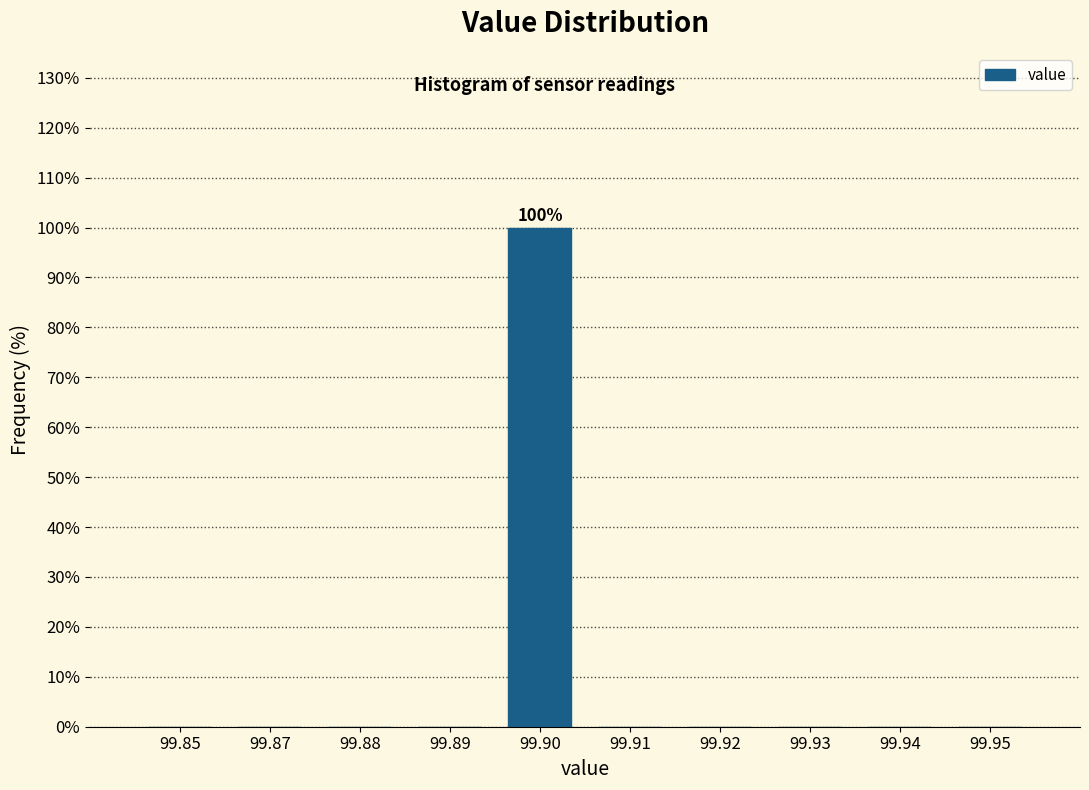

Reading left to right, what are all the values shown in this chart?

99.85=0	99.87=0	99.88=0	99.89=0	99.90=100	99.91=0	99.92=0	99.93=0	99.94=0	99.95=0